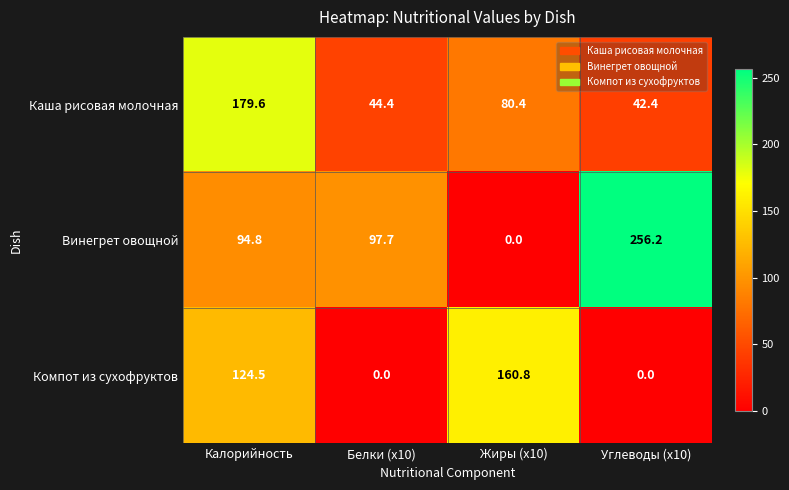

Is it true that Каша рисовая молочная equals 44.4 at Белки (x10)?

True